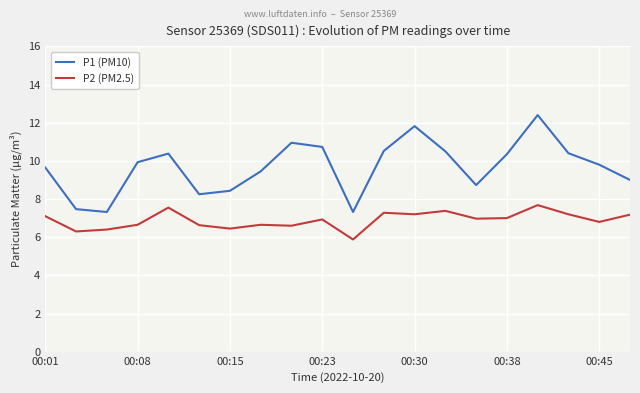

What is the difference between the maximum and minimum values in the P1 (PM10) series?

5.1